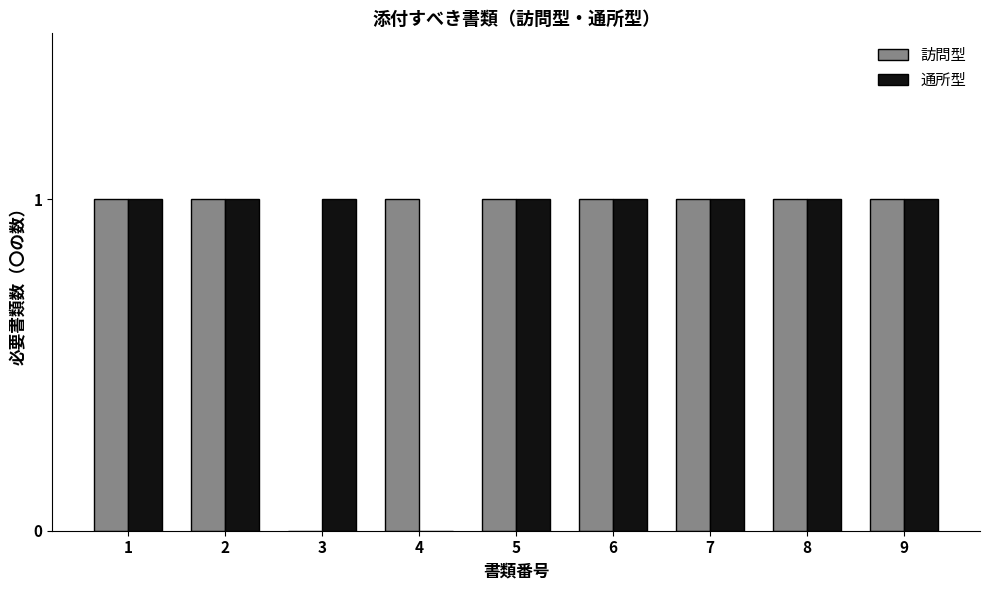

Which series changed the most between 4 and 9?

通所型